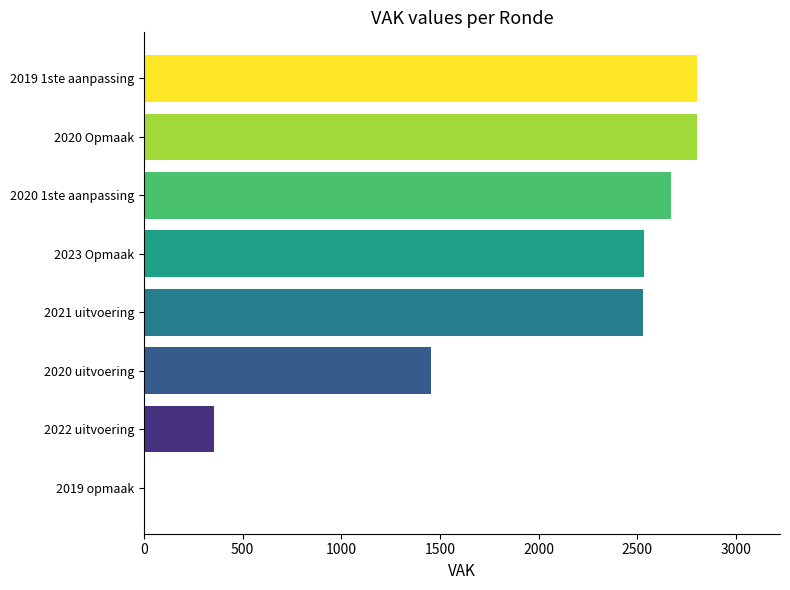

Count the number of categories in the chart.

8